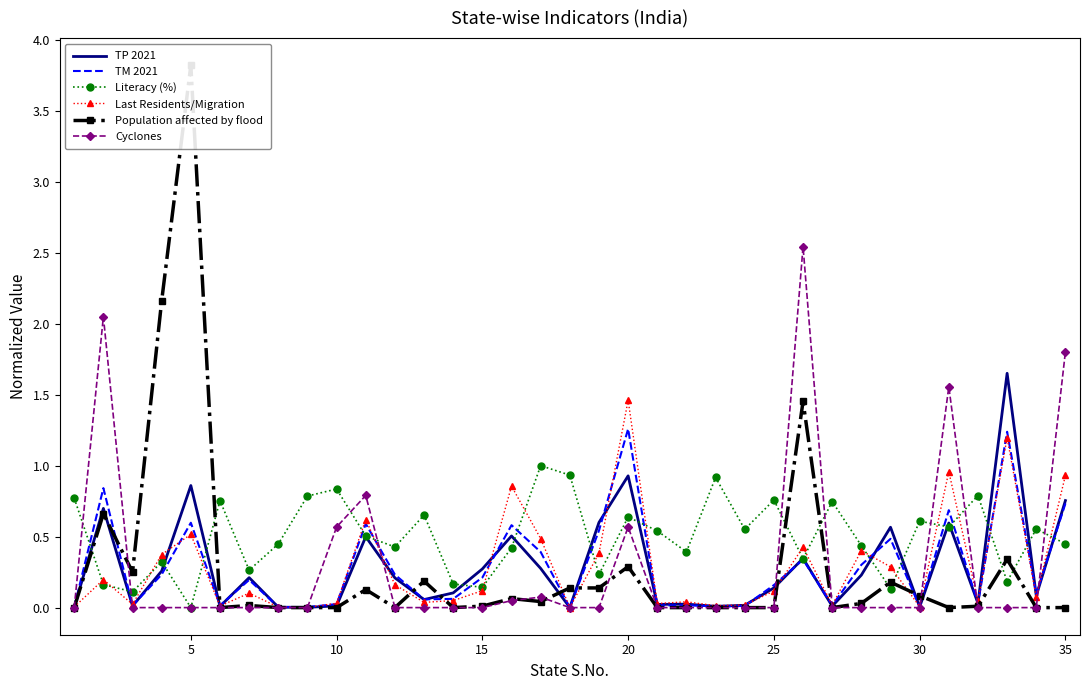

Reading right to left, extract all data points from this chart.

TP 2021: 0.8	0.1	1.7	0.0	0.6	0.0	0.6	0.2	0.0	0.3	0.1	0.0	0.0	0.0	0.0	0.9	0.6	0.0	0.3	0.5	0.3	0.1	0.1	0.2	0.5	0.0	0.0	0.0	0.2	0.0	0.9	0.3	0.0	0.7	0.0
TM 2021: 0.7	0.1	1.2	0.0	0.7	0.0	0.5	0.3	0.0	0.3	0.2	0.0	0.0	0.0	0.0	1.3	0.5	0.0	0.4	0.6	0.2	0.1	0.1	0.2	0.6	0.0	0.0	0.0	0.2	0.0	0.6	0.2	0.0	0.8	0.0
Literacy (%): 0.4	0.6	0.2	0.8	0.6	0.6	0.1	0.4	0.7	0.3	0.8	0.6	0.9	0.4	0.5	0.6	0.2	0.9	1.0	0.4	0.1	0.2	0.7	0.4	0.5	0.8	0.8	0.4	0.3	0.8	0.0	0.3	0.1	0.2	0.8
Last Residents/Migration: 0.9	0.1	1.2	0.0	1.0	0.0	0.3	0.4	0.0	0.4	0.1	0.0	0.0	0.0	0.0	1.5	0.4	0.0	0.5	0.9	0.1	0.0	0.0	0.2	0.6	0.0	0.0	0.0	0.1	0.0	0.5	0.4	0.0	0.2	0.0
Population affected by flood: 0.0	0.0	0.3	0.0	0.0	0.1	0.2	0.0	0.0	1.5	0.0	0.0	0.0	0.0	0.0	0.3	0.1	0.1	0.0	0.1	0.0	0.0	0.2	0.0	0.1	0.0	0.0	0.0	0.0	0.0	3.8	2.2	0.3	0.7	0.0
Cyclones: 1.8	0.0	0.0	0.0	1.6	0.0	0.0	0.0	0.0	2.5	0.0	0.0	0.0	0.0	0.0	0.6	0.0	0.0	0.1	0.0	0.0	0.0	0.0	0.0	0.8	0.6	0.0	0.0	0.0	0.0	0.0	0.0	0.0	2.0	0.0